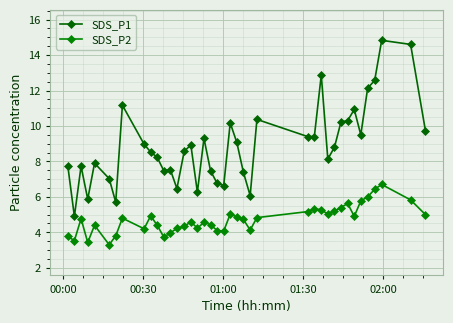

Rank the series by their average value, from lowest to highest.

SDS_P2, SDS_P1